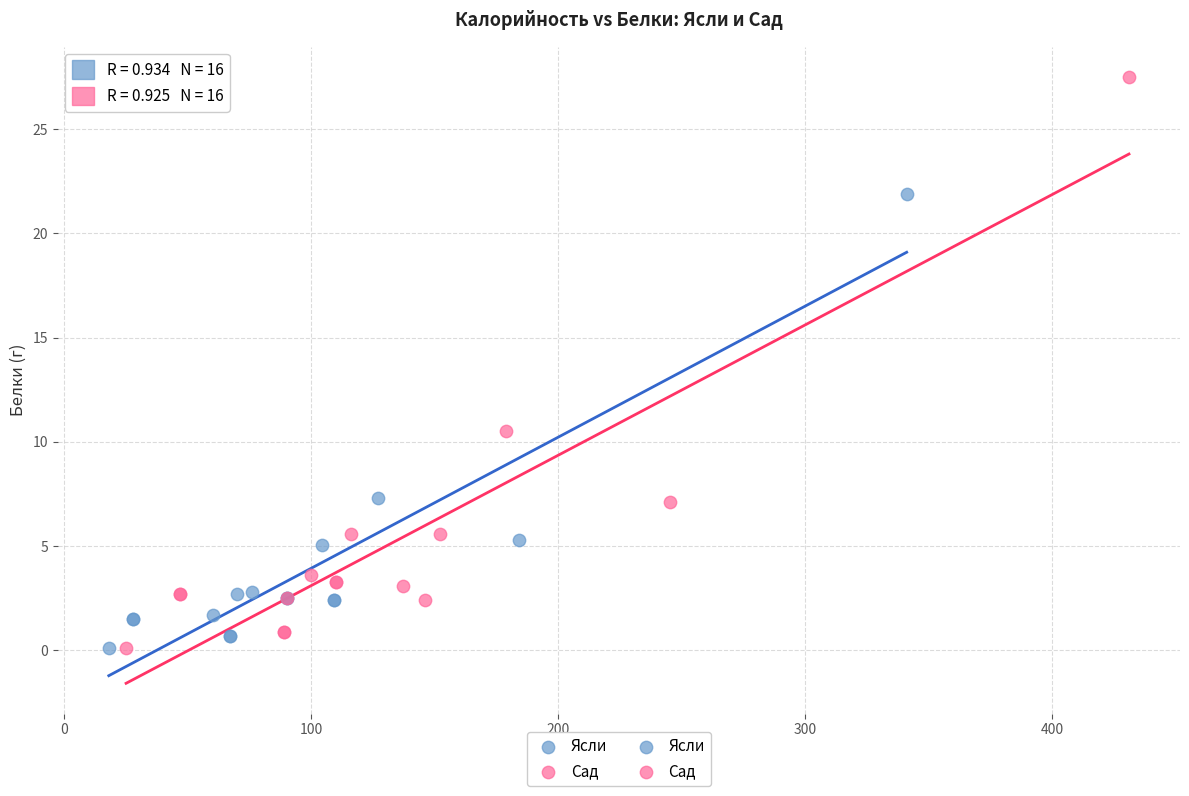

Which series has the largest Y range (max minus min)?

Сад